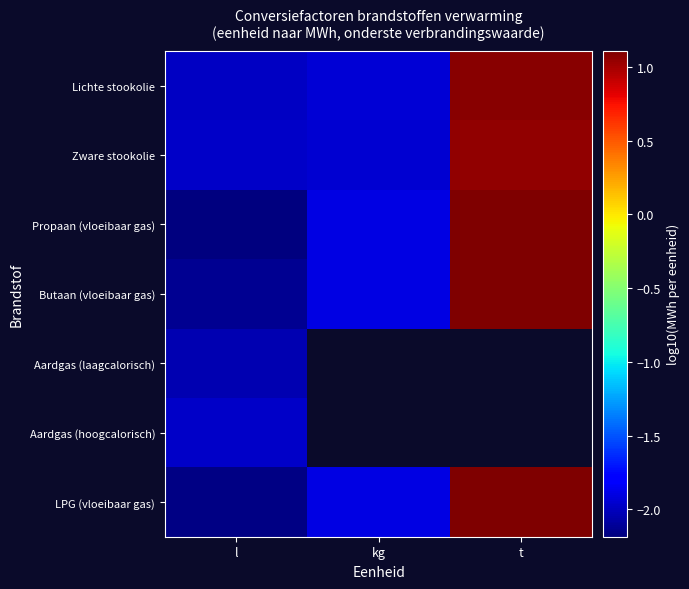

Which series has the widest spread of values?

Propaan (vloeibaar gas)